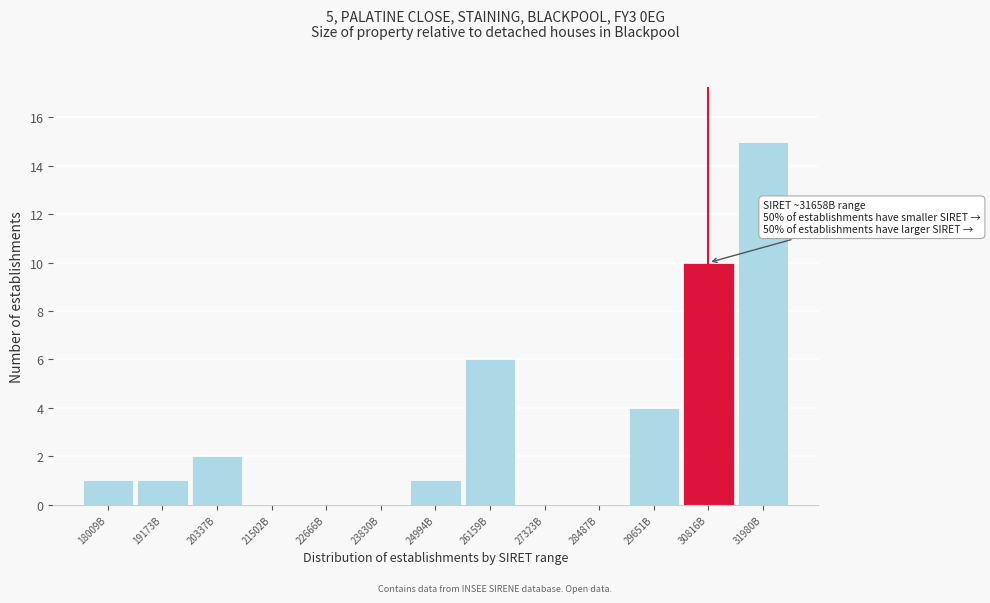

Reading left to right, list all the values displayed in this chart.

18009B=1	19173B=1	20337B=2	21502B=0	22666B=0	23830B=0	24994B=1	26159B=6	27323B=0	28487B=0	29651B=4	30816B=10	31980B=15